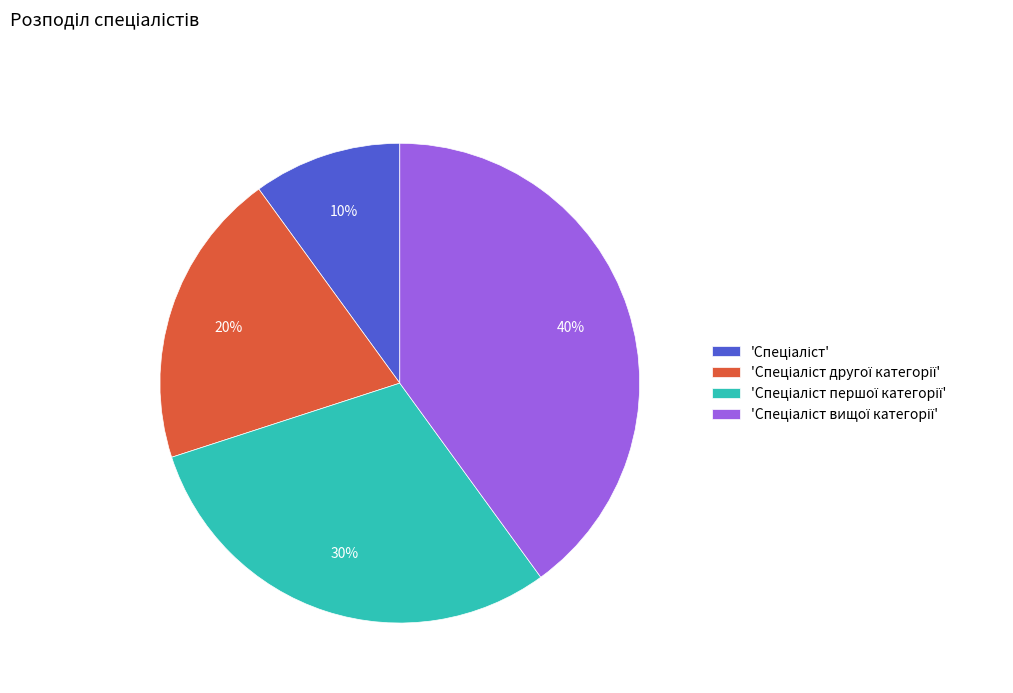

Is there a majority slice in this chart?

No